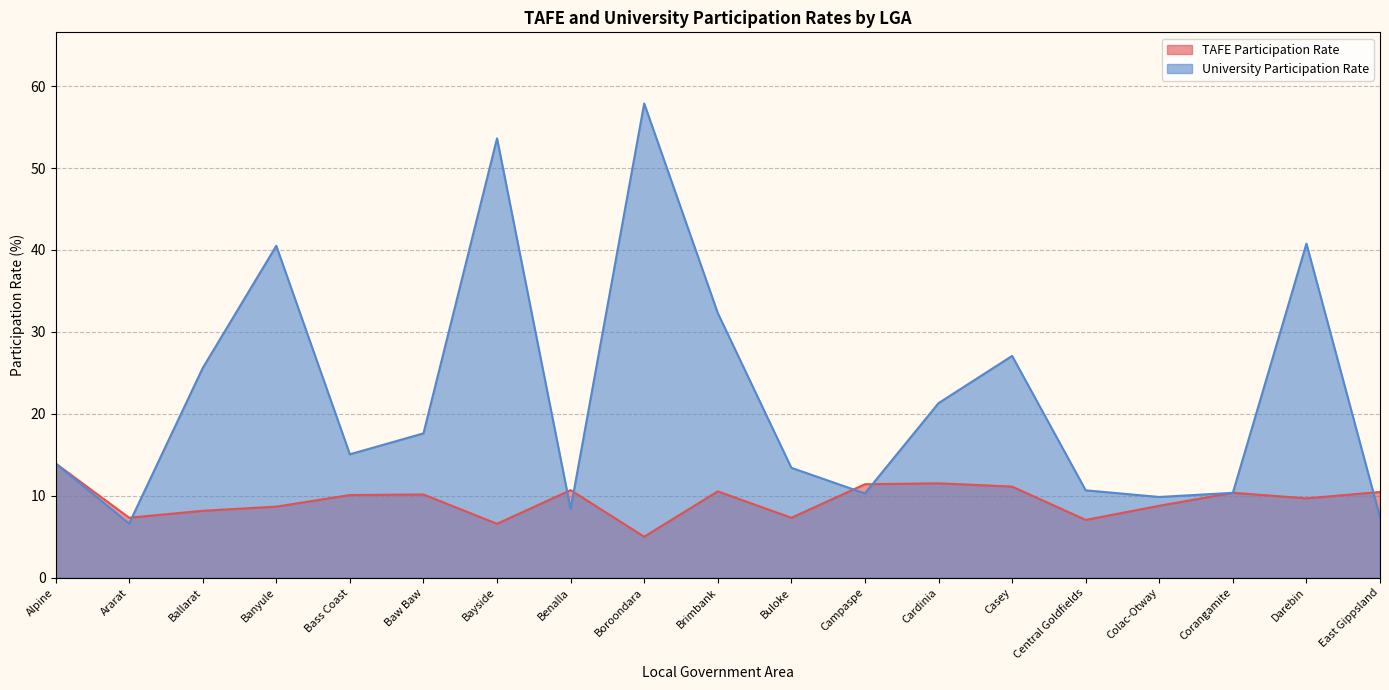

At which category is the sum across all series the highest?

Boroondara